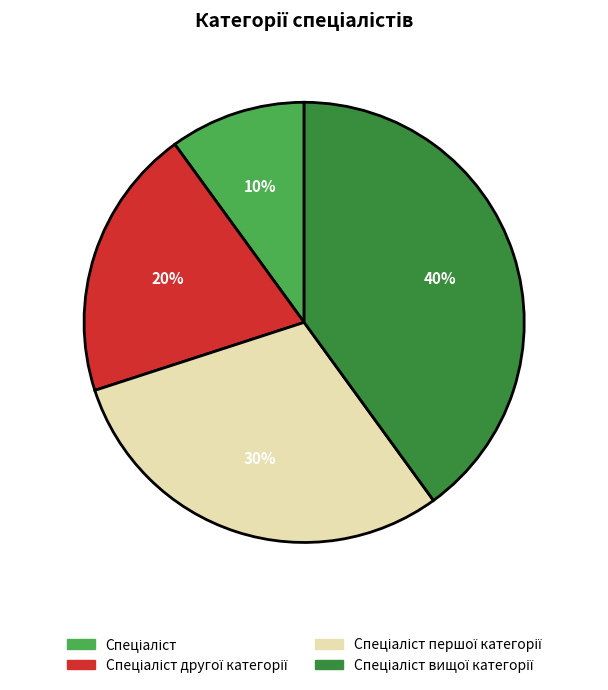

How many slices are in this pie chart?

4